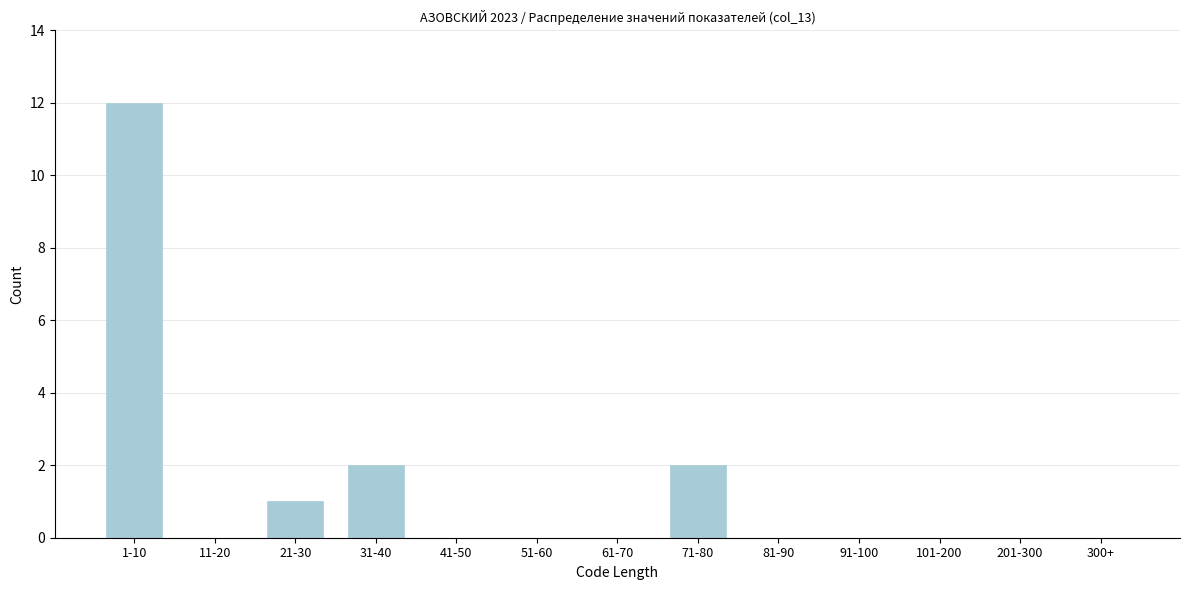

Reading right to left, extract all data points from this chart.

300+=0	201-300=0	101-200=0	91-100=0	81-90=0	71-80=2	61-70=0	51-60=0	41-50=0	31-40=2	21-30=1	11-20=0	1-10=12